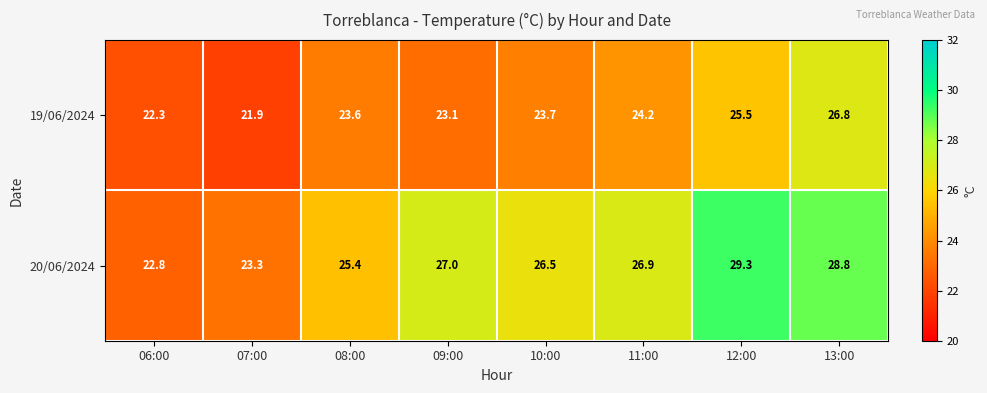

Reading left to right, transcribe all the data shown in this chart.

19/06/2024: 06:00=22.3	07:00=21.9	08:00=23.6	09:00=23.1	10:00=23.7	11:00=24.2	12:00=25.5	13:00=26.8
20/06/2024: 06:00=22.8	07:00=23.3	08:00=25.4	09:00=27.0	10:00=26.5	11:00=26.9	12:00=29.3	13:00=28.8